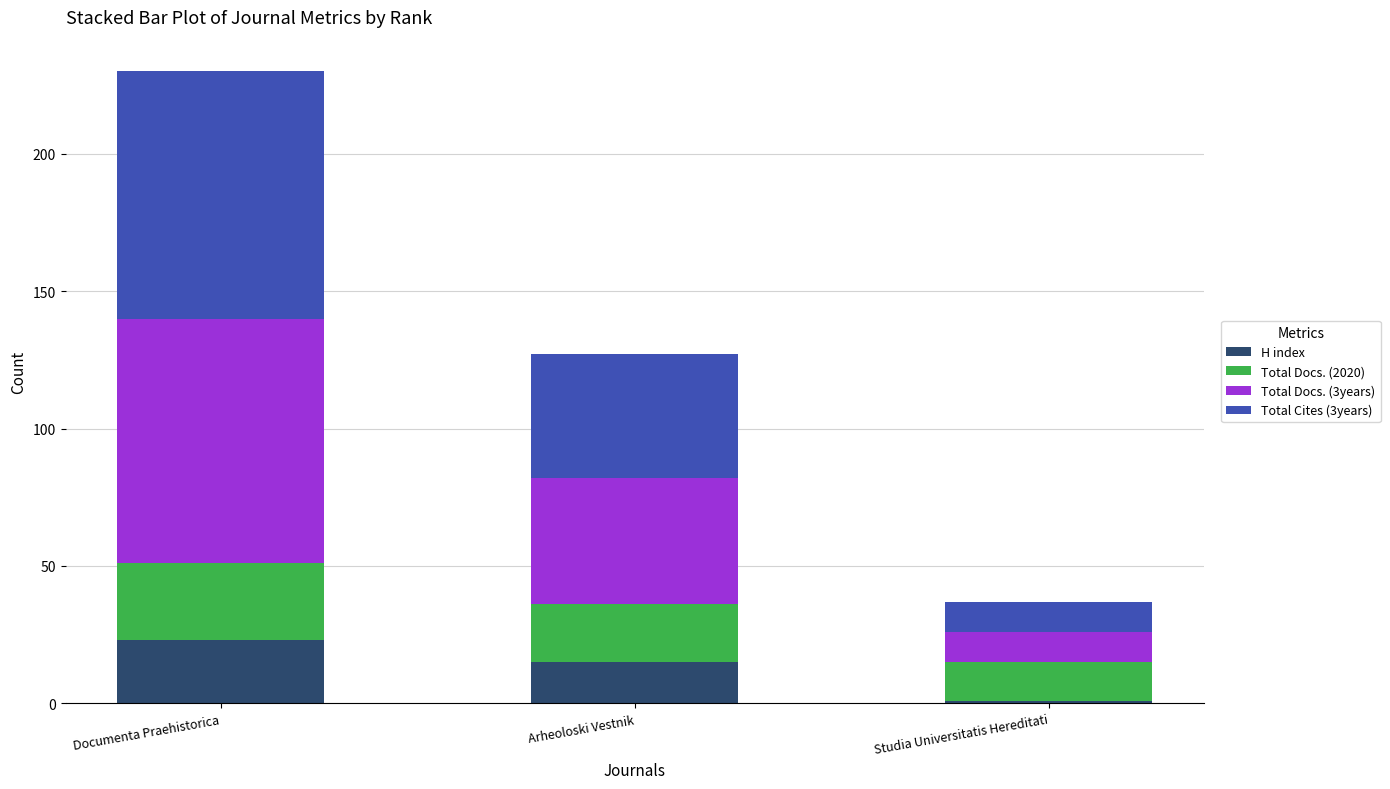

How many values in the H index series are below 15?

1